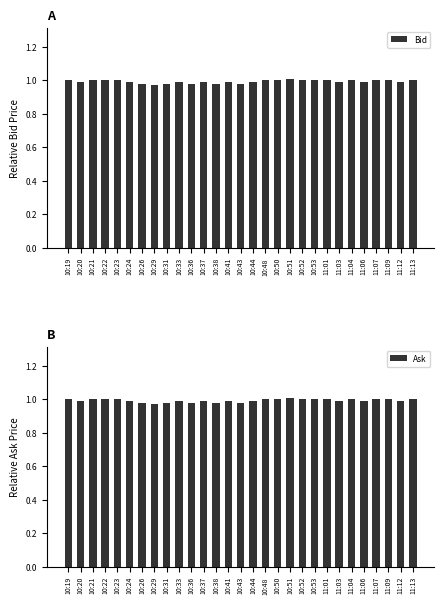

Reading left to right, extract all data points from this chart.

Bid: 1.0	1.0	1.0	1.0	1.0	1.0	1.0	1.0	1.0	1.0	1.0	1.0	1.0	1.0	1.0	1.0	1.0	1.0	1.0	1.0	1.0	1.0	1.0	1.0	1.0	1.0	1.0	1.0	1.0
Ask: 1.0	1.0	1.0	1.0	1.0	1.0	1.0	1.0	1.0	1.0	1.0	1.0	1.0	1.0	1.0	1.0	1.0	1.0	1.0	1.0	1.0	1.0	1.0	1.0	1.0	1.0	1.0	1.0	1.0